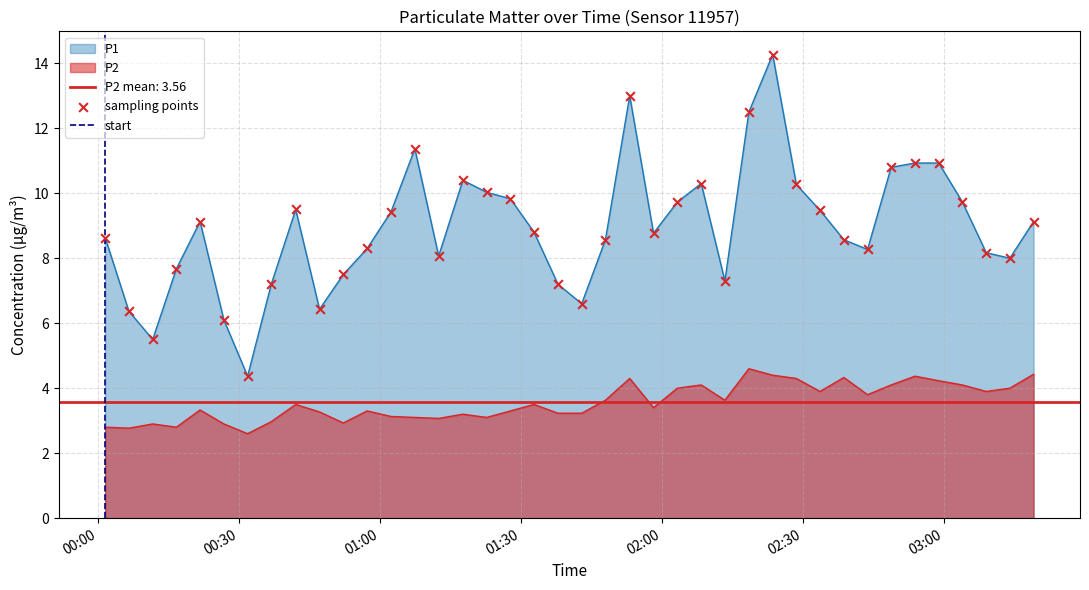

What is the total value across all series at 2022-07-09T00:36:50?

10.2